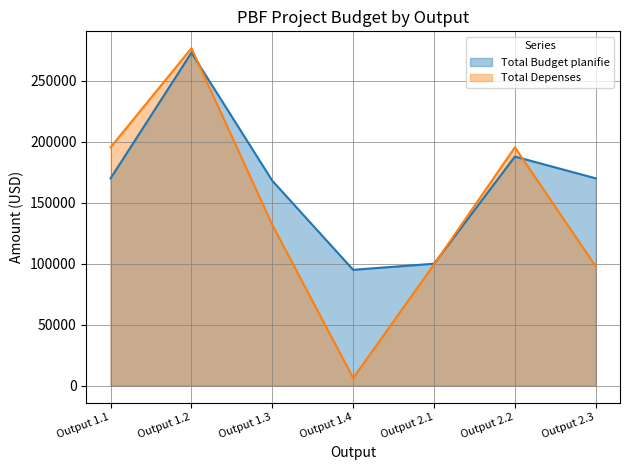

Rank the categories by Total Budget planifie value from highest to lowest.

Output 1.2, Output 2.2, Output 1.1, Output 2.3, Output 1.3, Output 2.1, Output 1.4